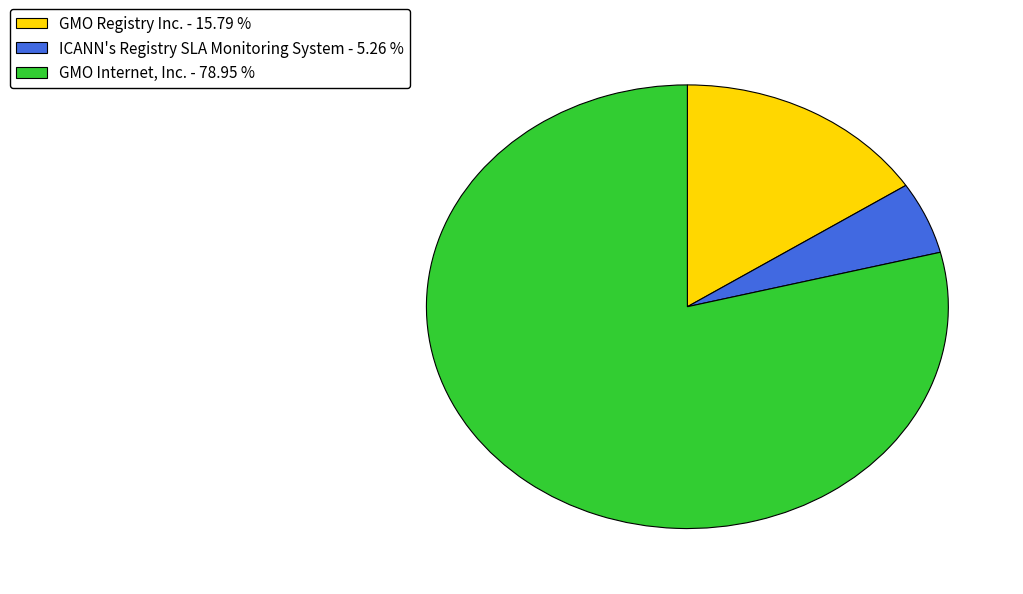

Is the sum of GMO Internet, Inc. and ICANN's Registry SLA Monitoring System greater than half?

Yes